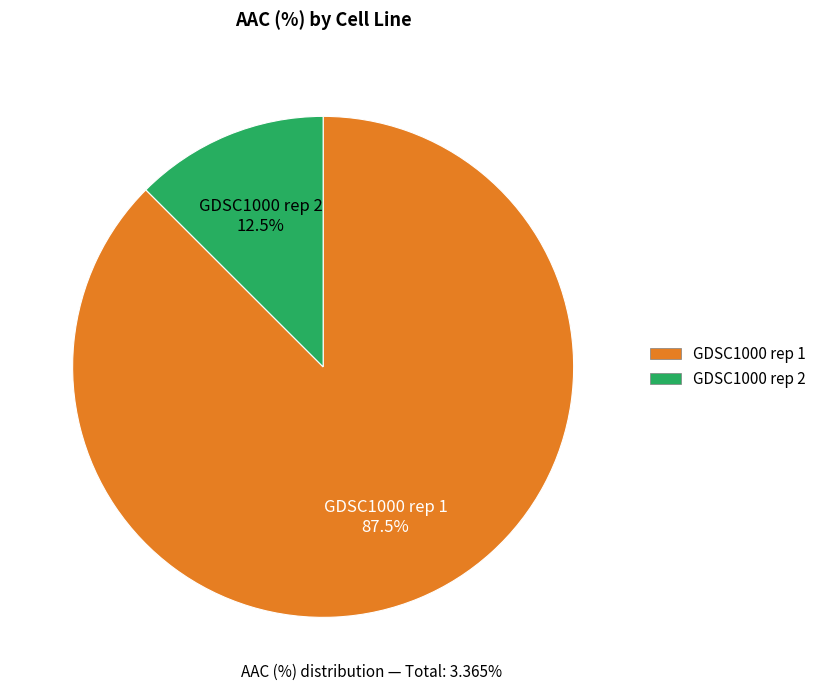

Approximately how many times larger is the value at GDSC1000 rep 2 compared to GDSC1000 rep 1?

0.1